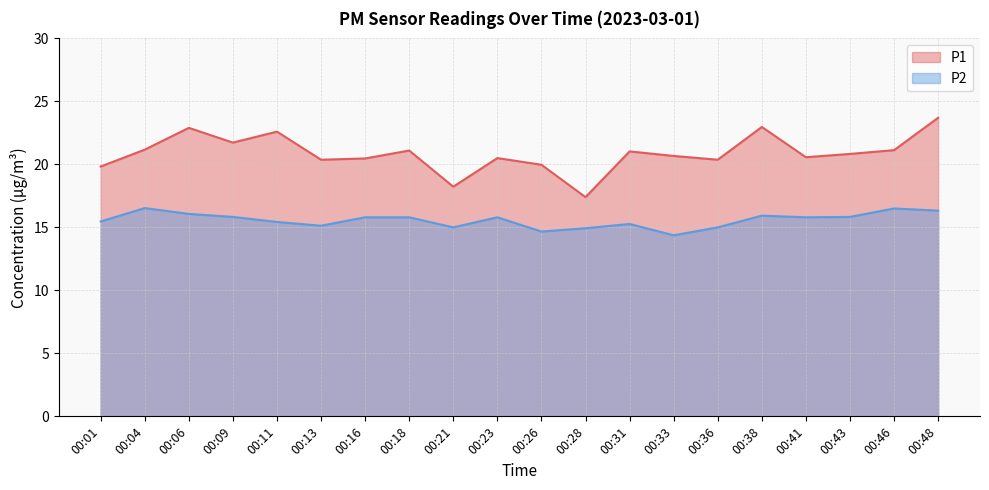

What is the difference between the highest and lowest values at 00:36?

5.4